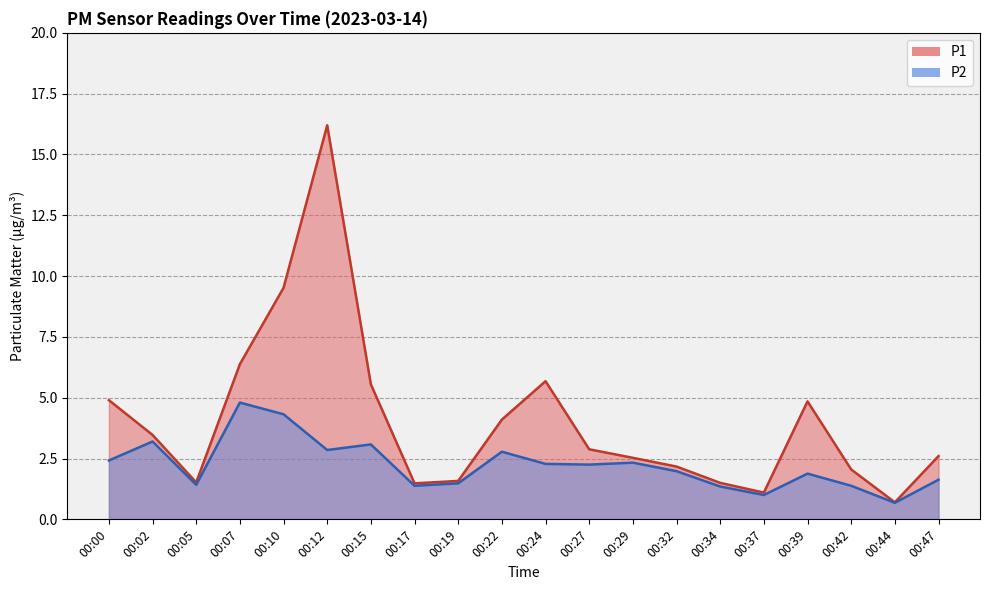

Is it true that P1 equals 1.1 at 00:37?

True